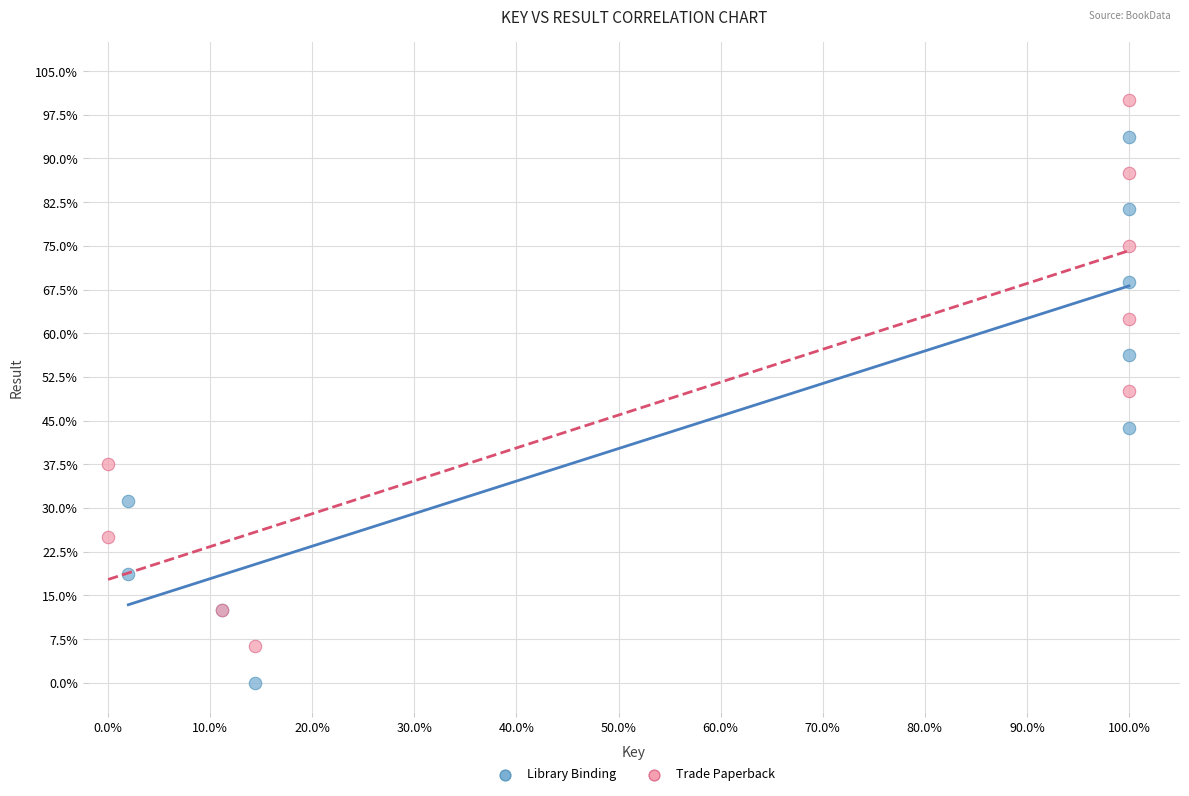

Which series contains the lowest Y value?

Library Binding